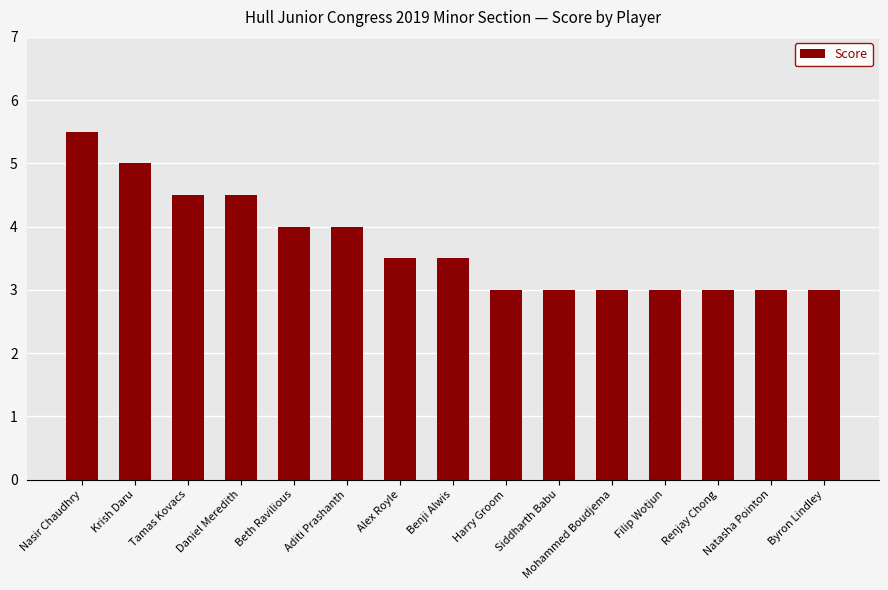

What is the label of the 7th bar from the right?

Harry Groom